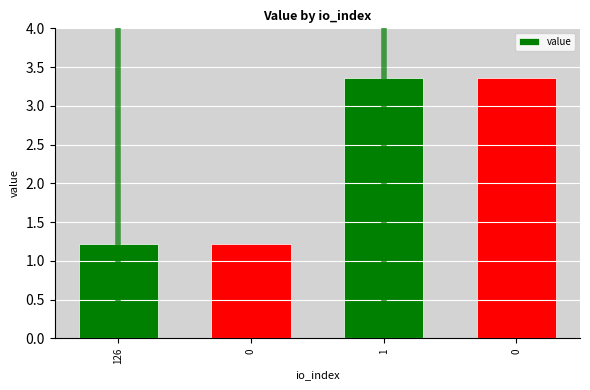

Rank the categories by value from highest to lowest.

1, 0, 126, 0